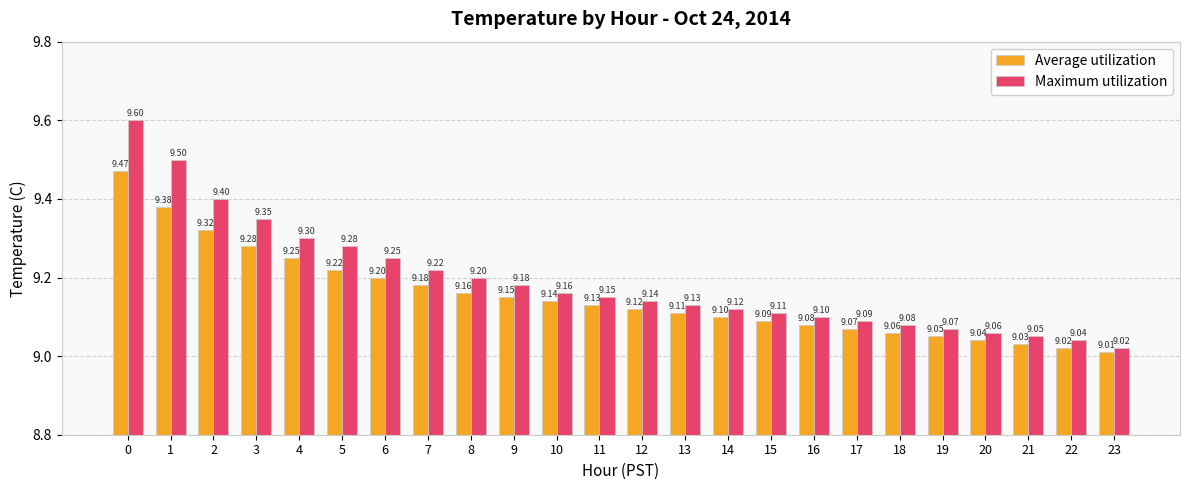

How many series are shown in this chart?

2